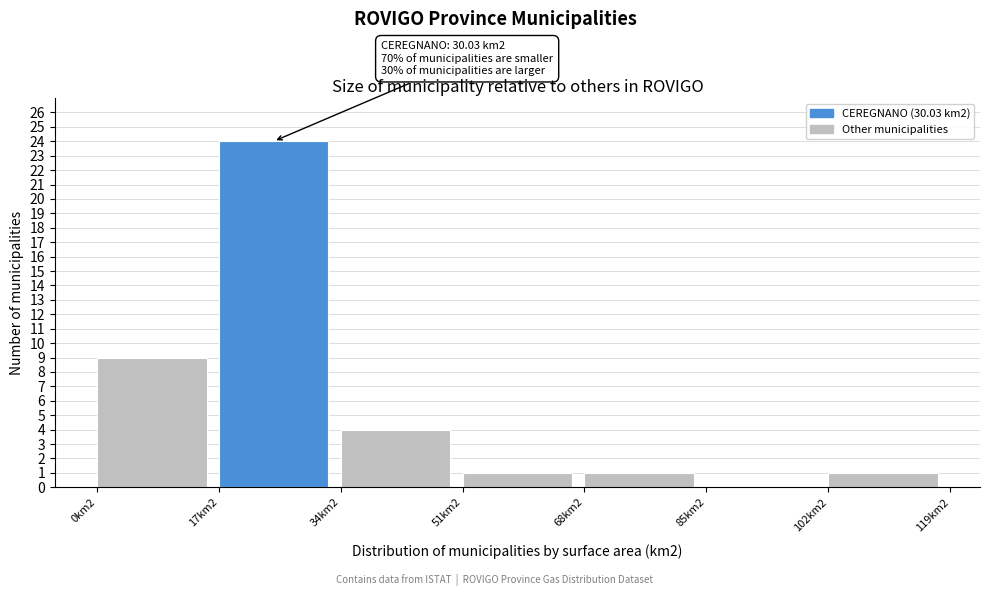

Reading left to right, list all the values displayed in this chart.

0km2=9	17km2=24	34km2=4	51km2=1	68km2=1	85km2=0	102km2=1